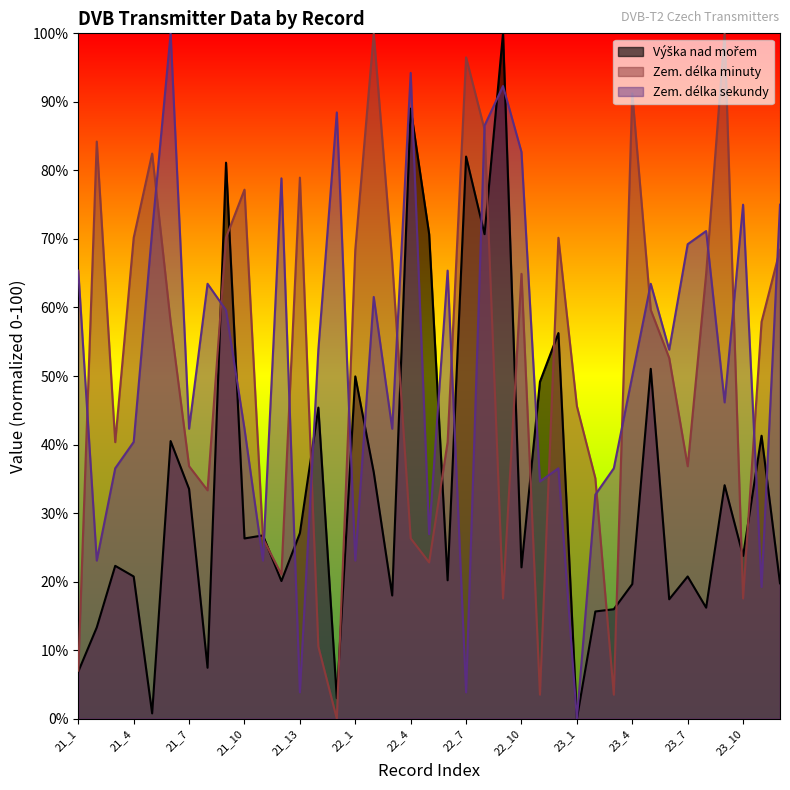

At which category does the chart reach its peak across all series?

22_9